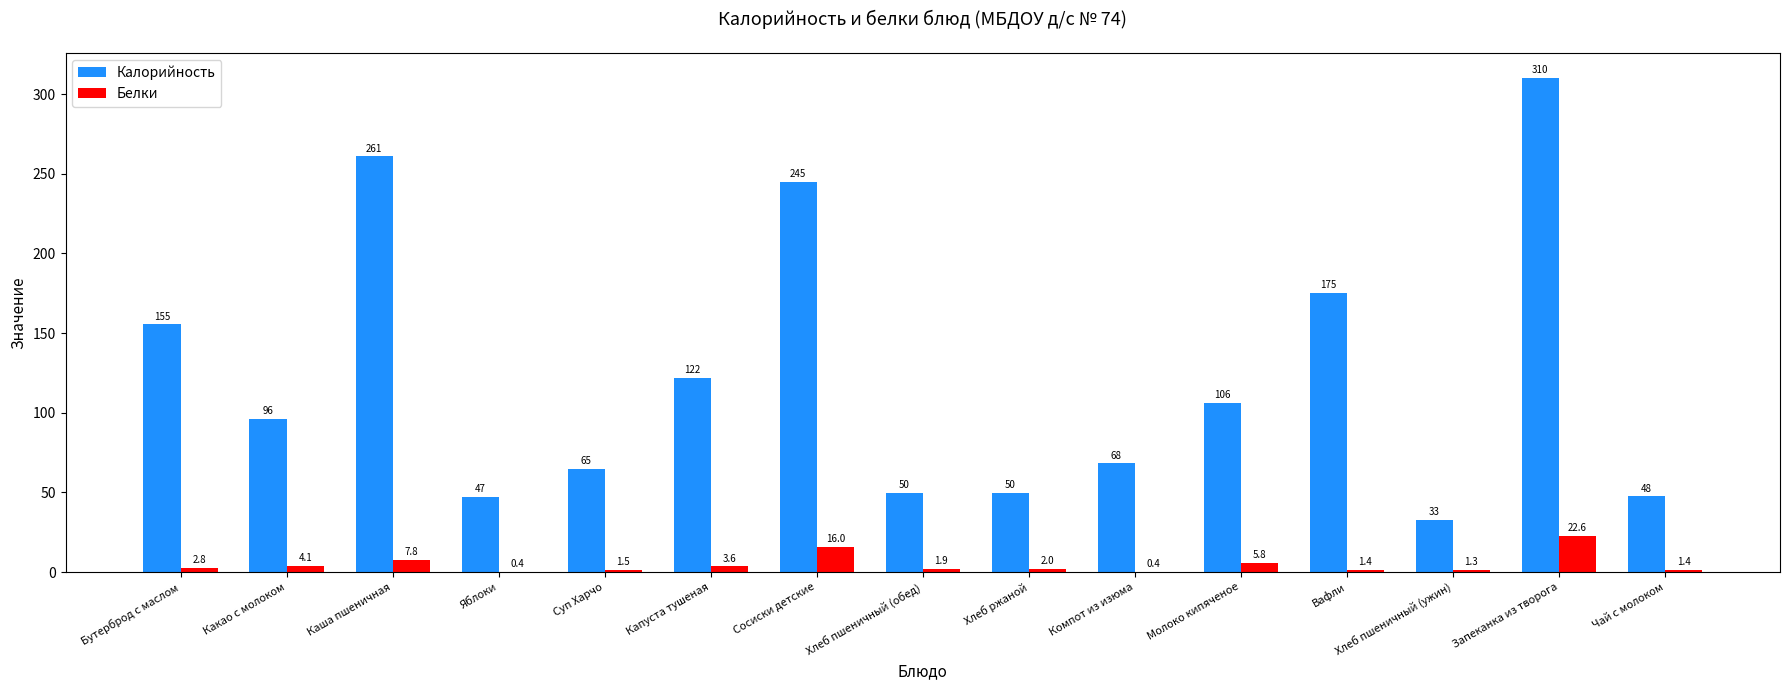

How many series are shown in this chart?

2